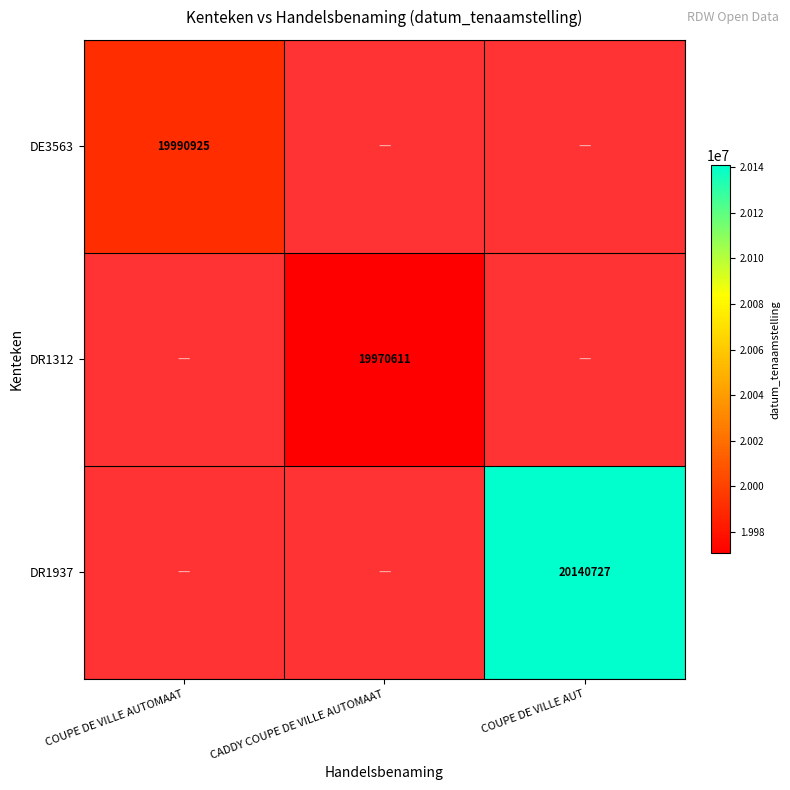

Which category has the highest value across all series?

COUPE DE VILLE AUT